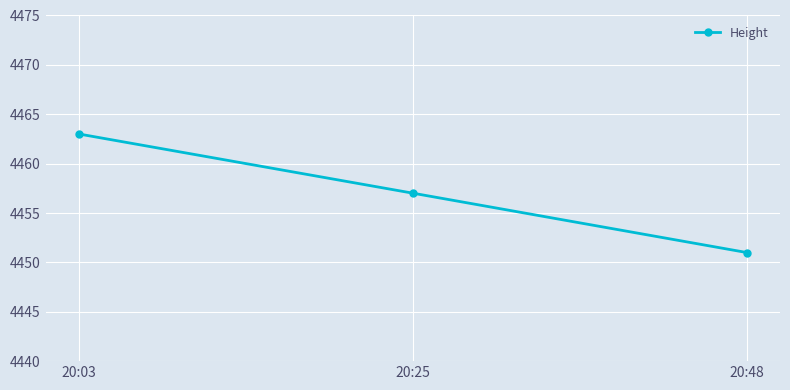

Which label corresponds to the smallest value in the chart?

20:48